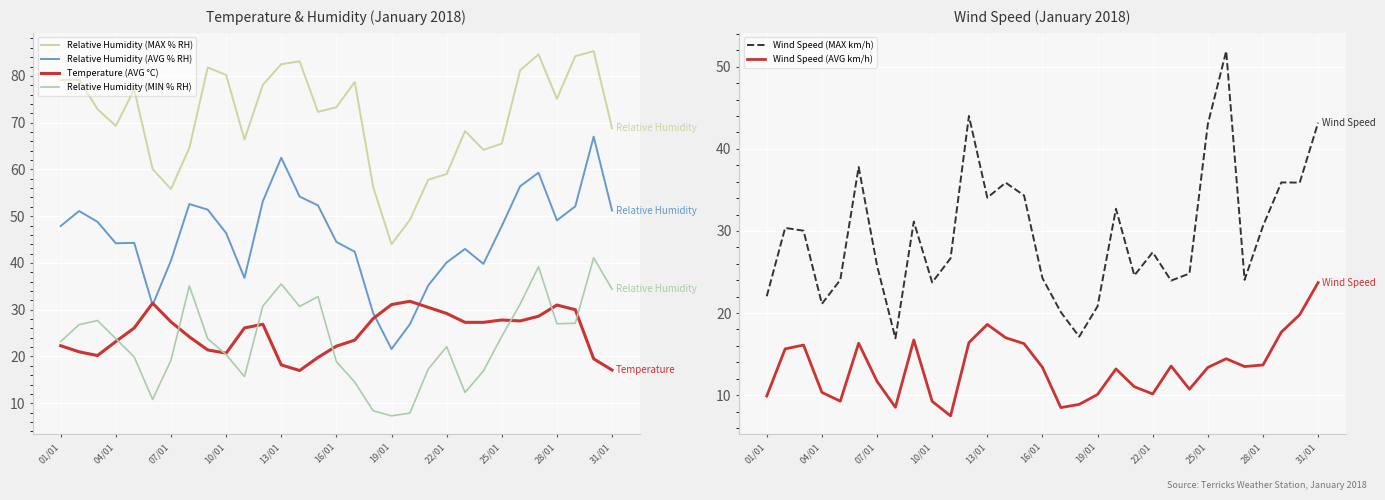

What is the approximate value of Relative Humidity (MAX % RH) at 28/01?

75.1